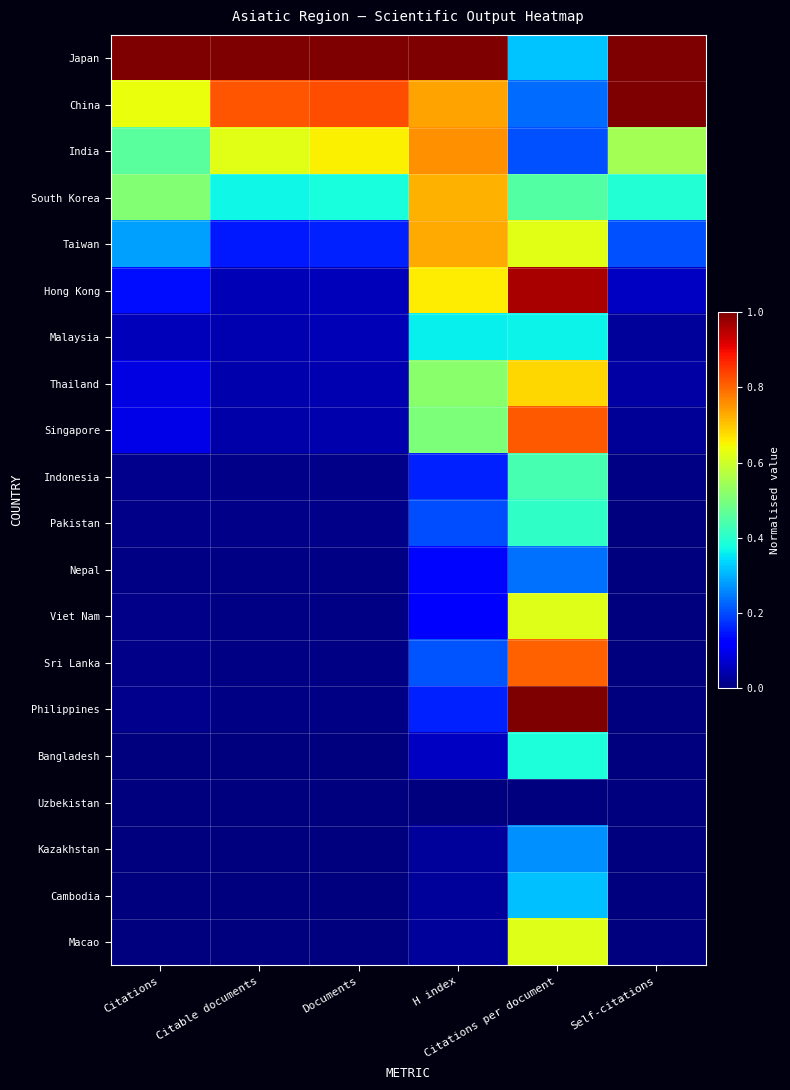

Reading left to right, list all the values displayed in this chart.

Japan: Citations=1.0	Citable documents=1.0	Documents=1.0	H index=1.0	Citations per document=0.3	Self-citations=1.0
China: Citations=0.6	Citable documents=0.8	Documents=0.8	H index=0.7	Citations per document=0.2	Self-citations=1.0
India: Citations=0.5	Citable documents=0.6	Documents=0.7	H index=0.8	Citations per document=0.2	Self-citations=0.5
South Korea: Citations=0.5	Citable documents=0.4	Documents=0.4	H index=0.7	Citations per document=0.4	Self-citations=0.4
Taiwan: Citations=0.3	Citable documents=0.2	Documents=0.2	H index=0.7	Citations per document=0.6	Self-citations=0.2
Hong Kong: Citations=0.1	Citable documents=0.1	Documents=0.1	H index=0.7	Citations per document=1.0	Self-citations=0.1
Malaysia: Citations=0.1	Citable documents=0.0	Documents=0.0	H index=0.4	Citations per document=0.4	Self-citations=0.0
Thailand: Citations=0.1	Citable documents=0.0	Documents=0.0	H index=0.5	Citations per document=0.7	Self-citations=0.0
Singapore: Citations=0.1	Citable documents=0.0	Documents=0.0	H index=0.5	Citations per document=0.8	Self-citations=0.0
Indonesia: Citations=0.0	Citable documents=0.0	Documents=0.0	H index=0.2	Citations per document=0.4	Self-citations=0.0
Pakistan: Citations=0.0	Citable documents=0.0	Documents=0.0	H index=0.2	Citations per document=0.4	Self-citations=0.0
Nepal: Citations=0.0	Citable documents=0.0	Documents=0.0	H index=0.1	Citations per document=0.2	Self-citations=0.0
Viet Nam: Citations=0.0	Citable documents=0.0	Documents=0.0	H index=0.1	Citations per document=0.6	Self-citations=0.0
Sri Lanka: Citations=0.0	Citable documents=0.0	Documents=0.0	H index=0.2	Citations per document=0.8	Self-citations=0.0
Philippines: Citations=0.0	Citable documents=0.0	Documents=0.0	H index=0.2	Citations per document=1.0	Self-citations=0.0
Bangladesh: Citations=0.0	Citable documents=0.0	Documents=0.0	H index=0.1	Citations per document=0.4	Self-citations=0.0
Uzbekistan: Citations=0.0	Citable documents=0.0	Documents=0.0	H index=0.0	Citations per document=0.0	Self-citations=0.0
Kazakhstan: Citations=0.0	Citable documents=0.0	Documents=0.0	H index=0.0	Citations per document=0.3	Self-citations=0.0
Cambodia: Citations=0.0	Citable documents=0.0	Documents=0.0	H index=0.0	Citations per document=0.3	Self-citations=0.0
Macao: Citations=0.0	Citable documents=0.0	Documents=0.0	H index=0.0	Citations per document=0.6	Self-citations=0.0